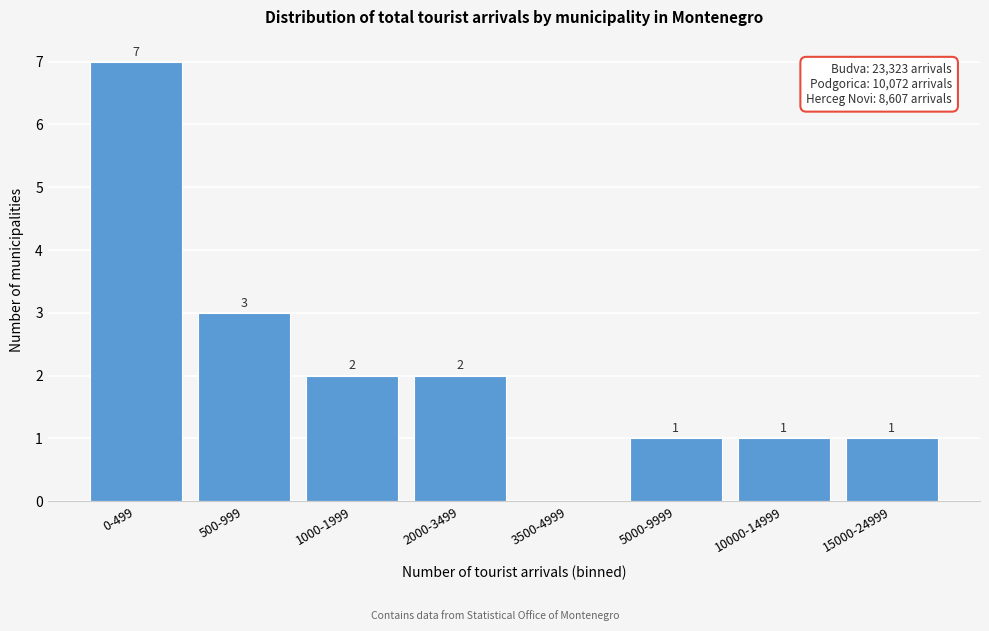

Reading left to right, transcribe all the data shown in this chart.

0-499=7	500-999=3	1000-1999=2	2000-3499=2	3500-4999=0	5000-9999=1	10000-14999=1	15000-24999=1